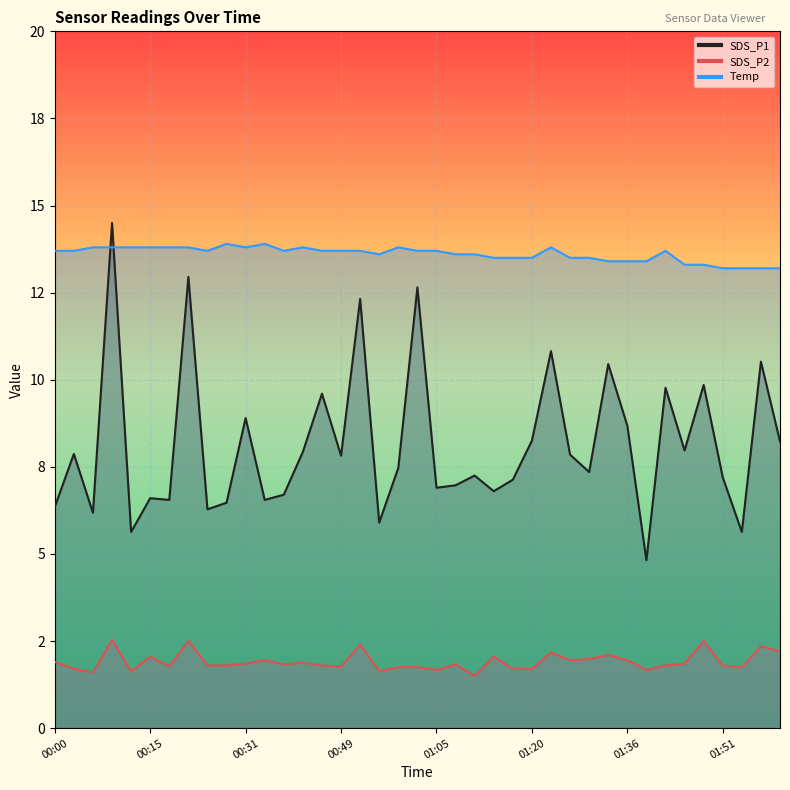

True or false: SDS_P2 has a value of 1.0 at 00:40.

False